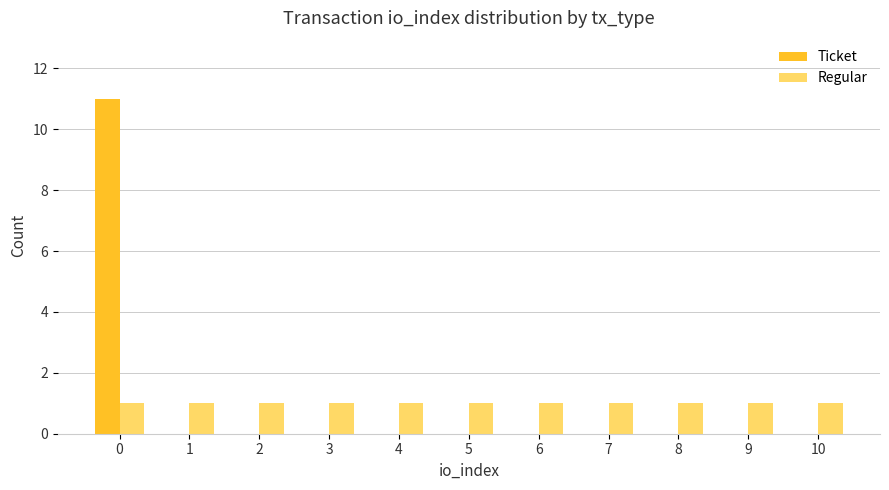

True or false: Ticket has a value of -7 at 8.

False